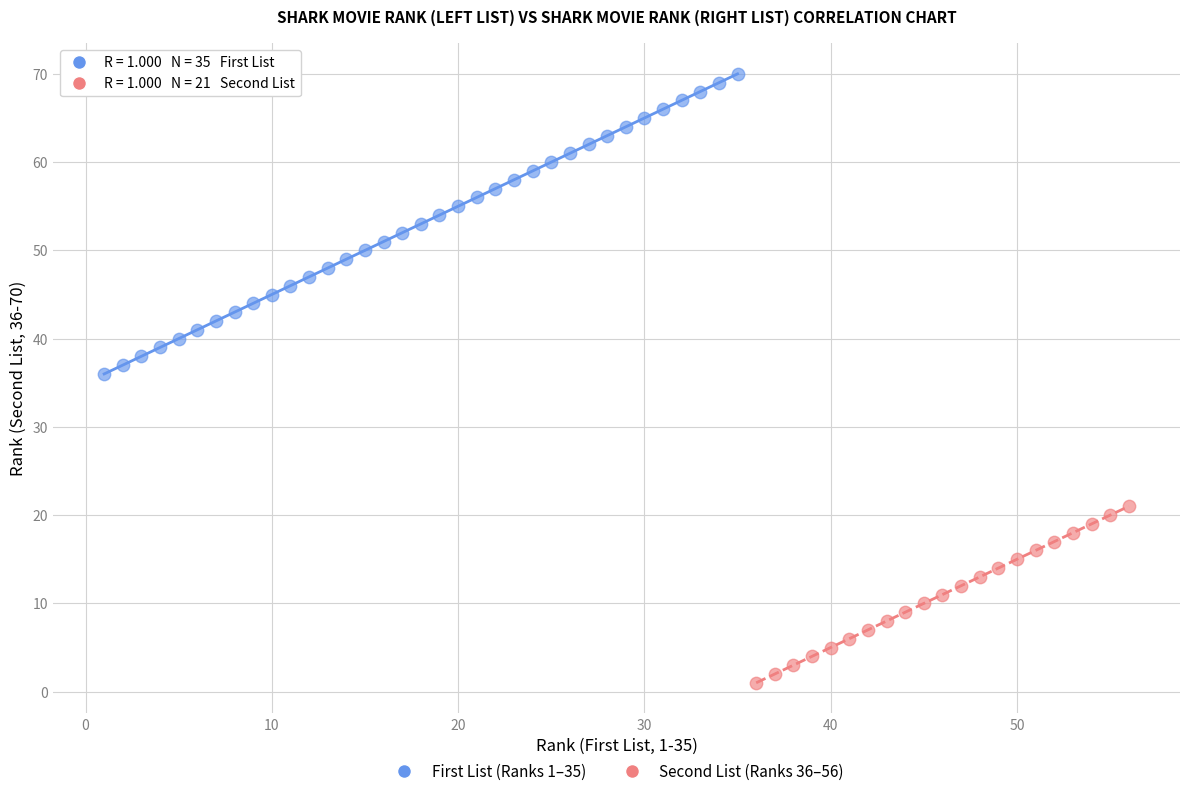

Which series reaches the minimum Y coordinate?

Second List (Ranks 36–56)